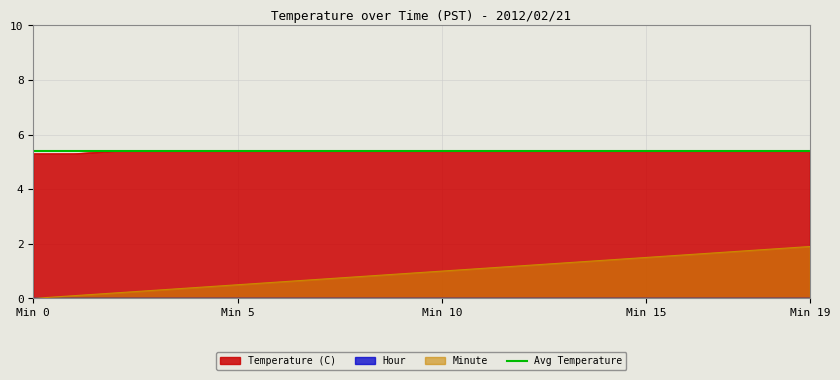

Which series has the largest range (max minus min)?

Minute